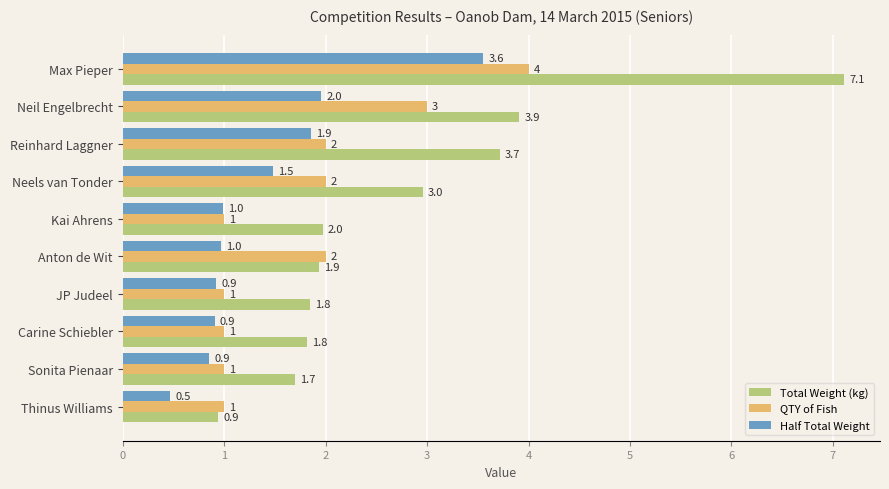

At which category is the sum across all series the highest?

Max Pieper